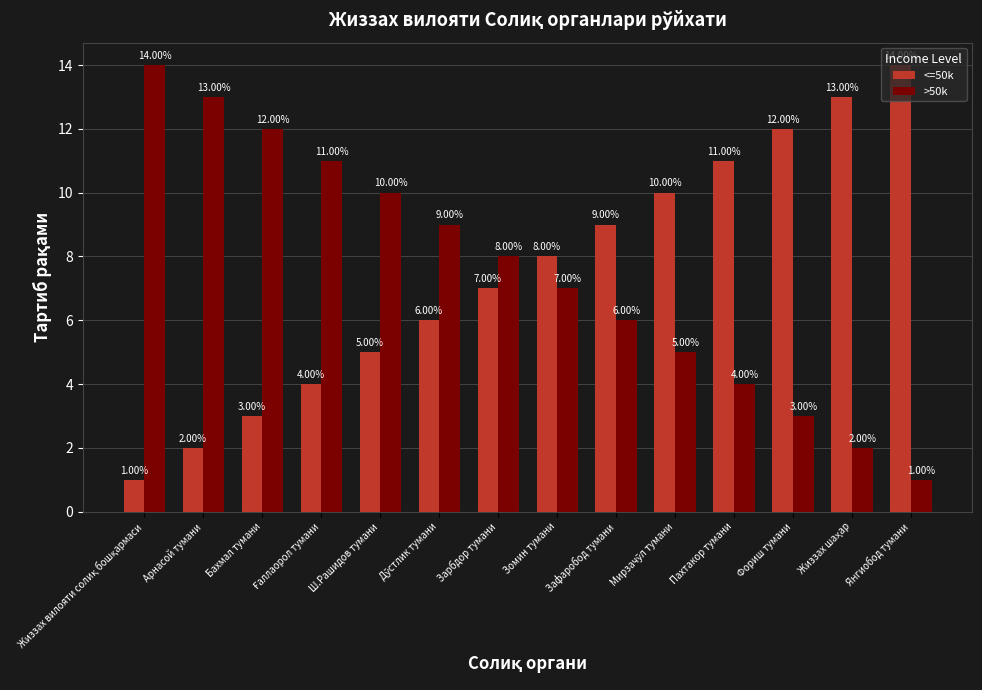

Rank the series at Зомин тумани from lowest to highest value.

>50k, <=50k